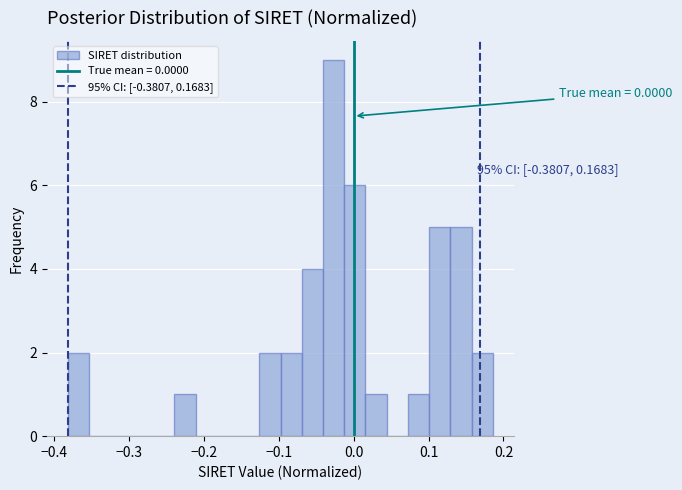

Around what value on the x-axis is the tallest bar? Give the approximate position of its centre, as read against the axis.

-0.03